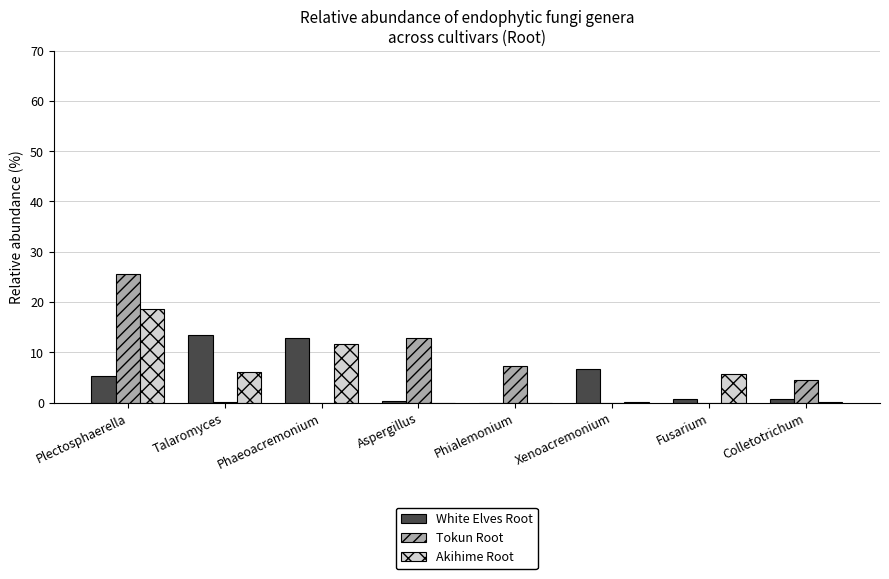

What is the sum of the Akihime Root values at Fusarium and Colletotrichum?

5.9